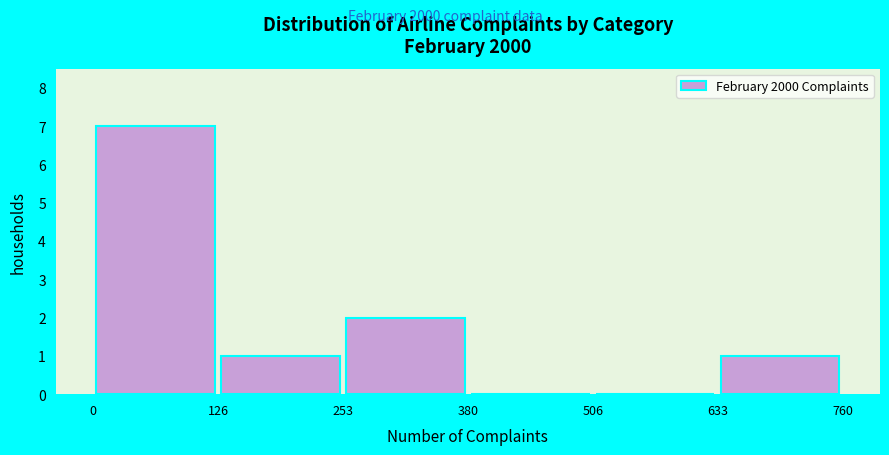

What is the height of the bar covering 253 to 380 on the x-axis? The values are not printed on the chart, so give them approximately, as read against the axis.

2